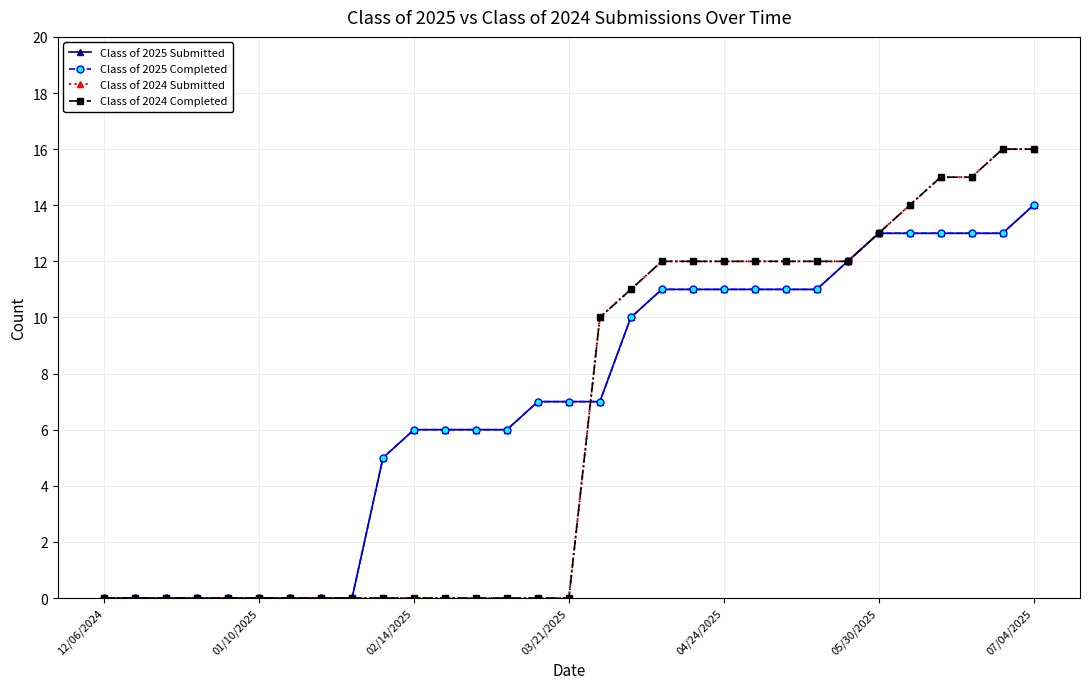

True or false: Class of 2024 Completed and Class of 2024 Submitted cross at least once.

False